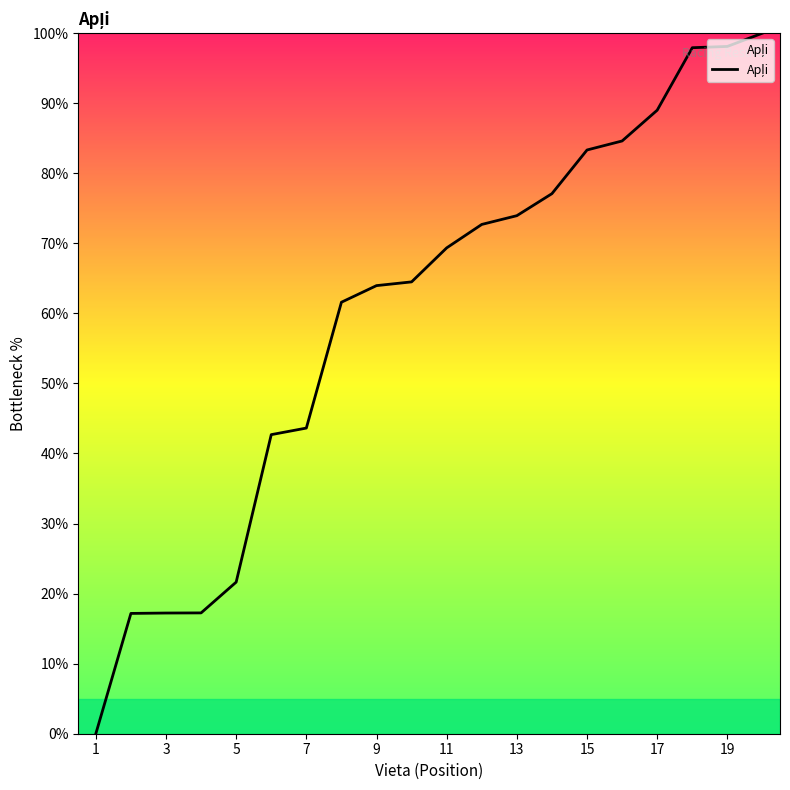

What is the difference between the maximum and minimum values?

100.0